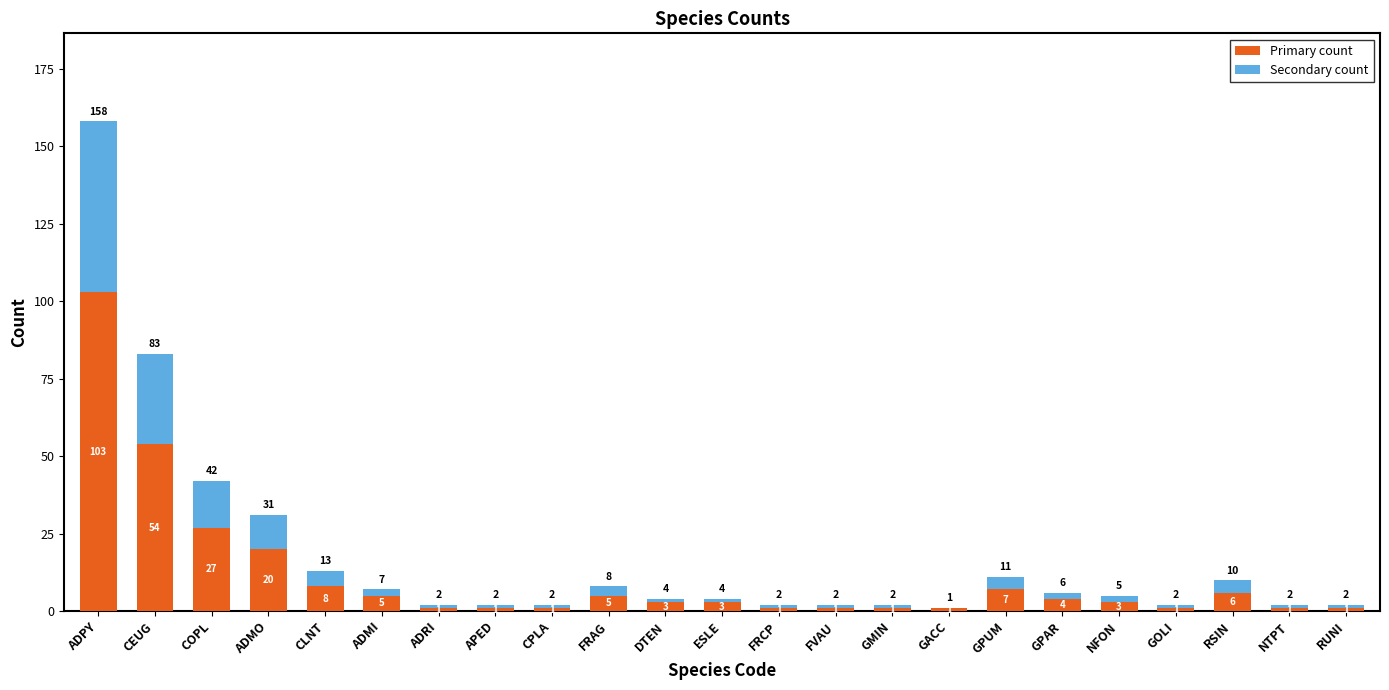

Where does the Primary count series first go above 3?

ADPY